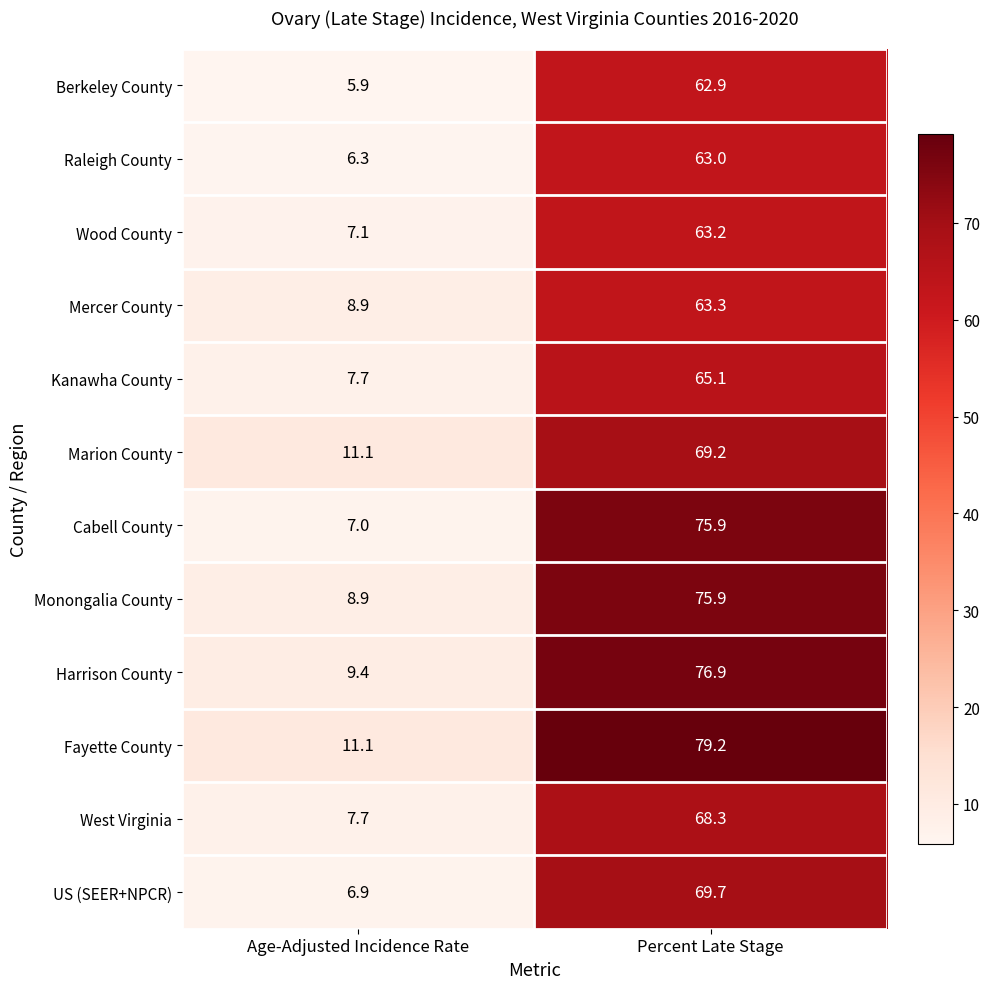

What is the greatest value displayed?

79.2